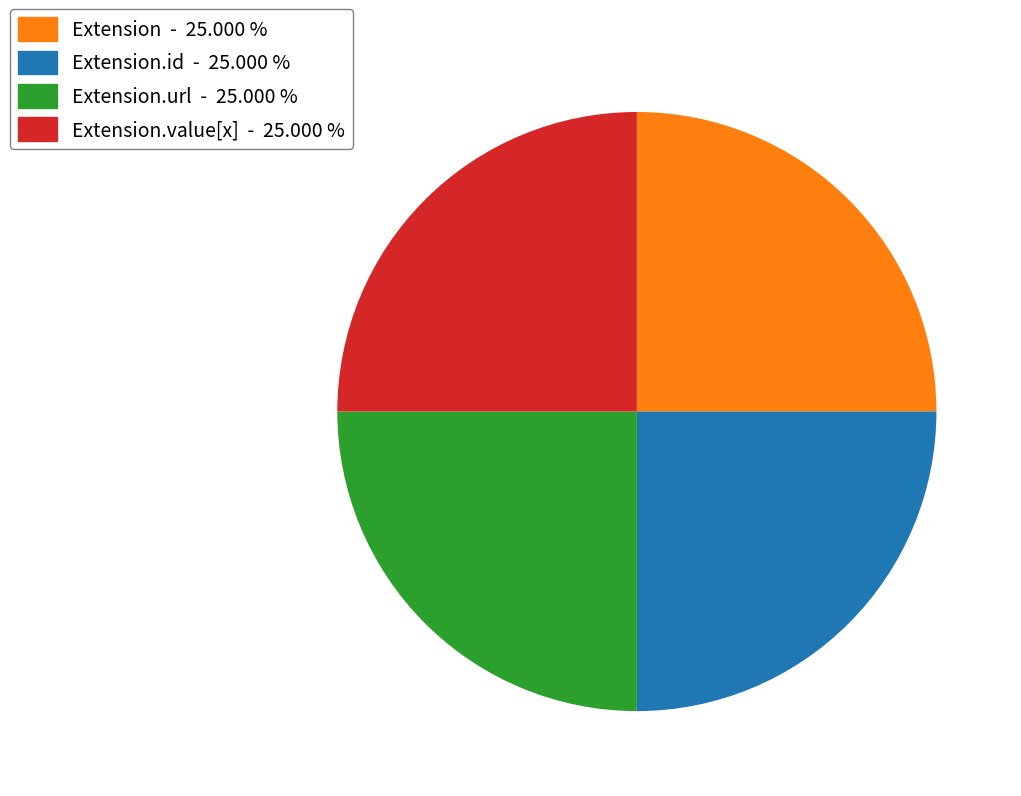

Does any single category account for the majority?

No